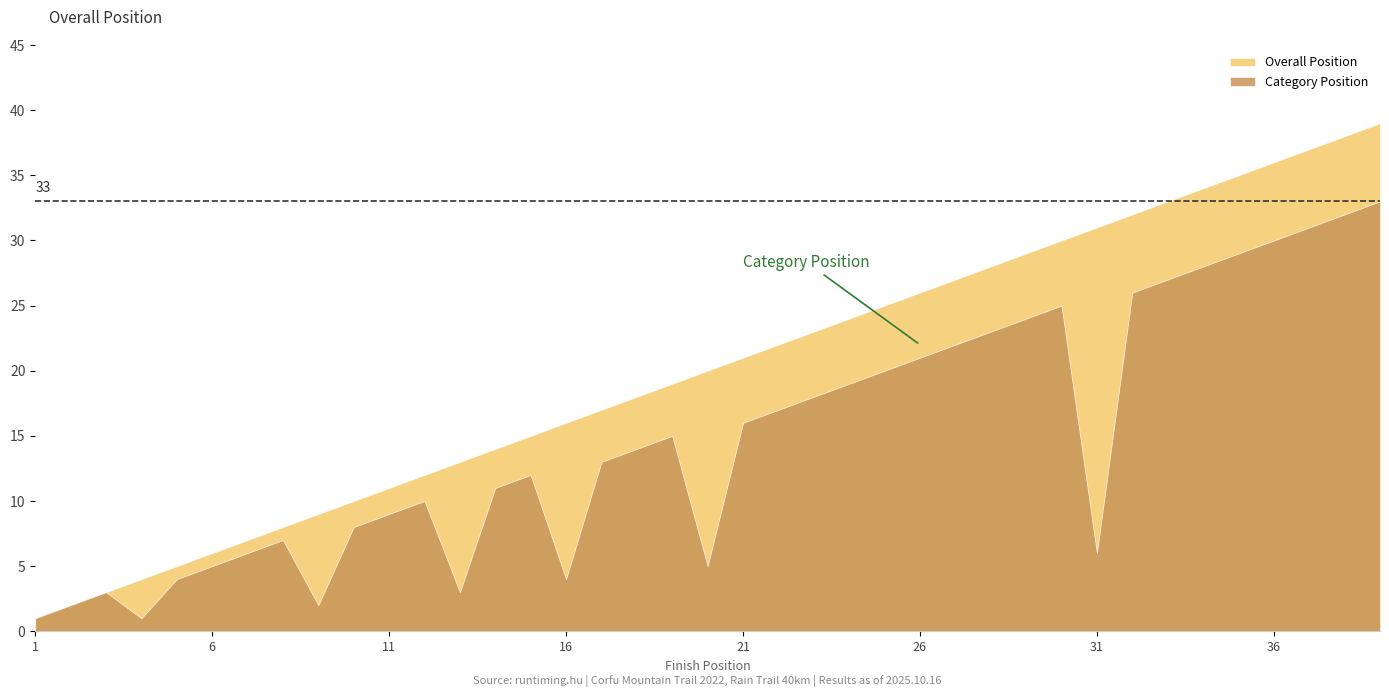

Which series has the largest total across all categories?

Overall Position